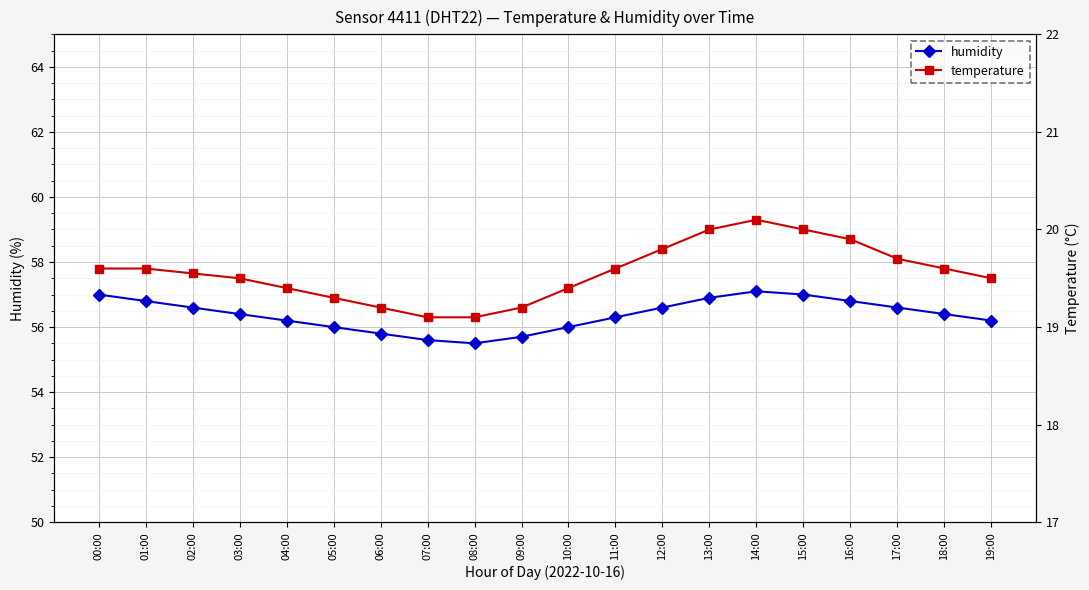

How many lines are shown in the chart?

2